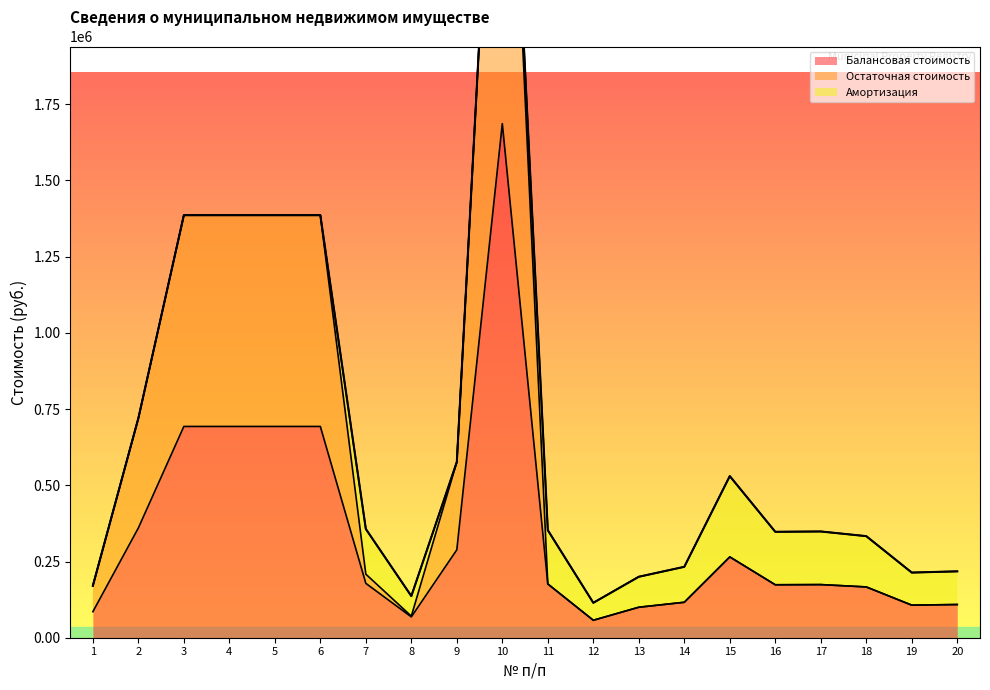

List the labels in order of Остаточная стоимость value, largest first.

10, 3, 4, 5, 6, 2, 9, 15, 7, 11, 17, 16, 1, 18, 14, 20, 19, 13, 8, 12